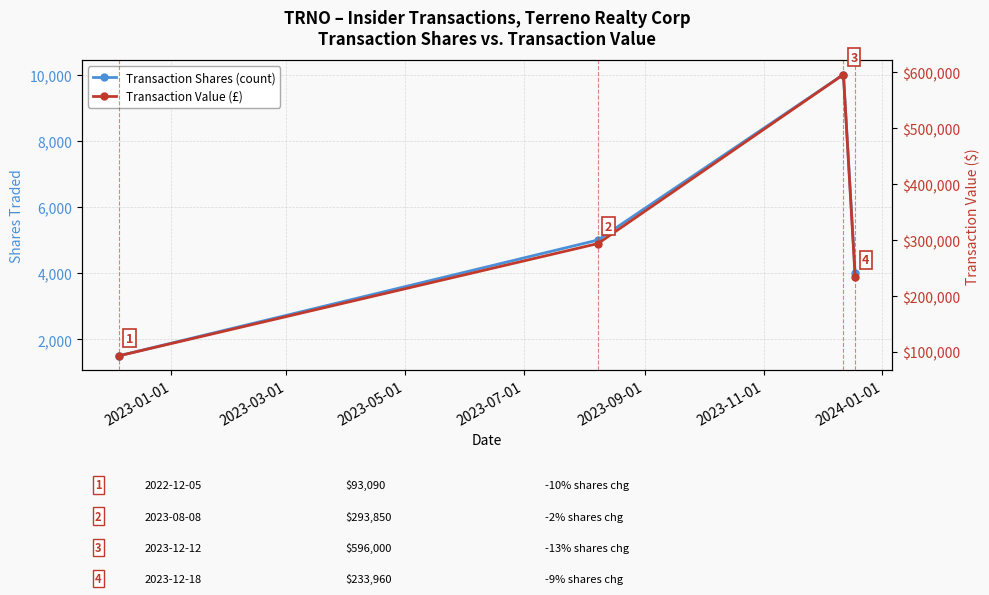

What are all the series names shown in the legend?

Transaction Shares (count), Transaction Value (£)